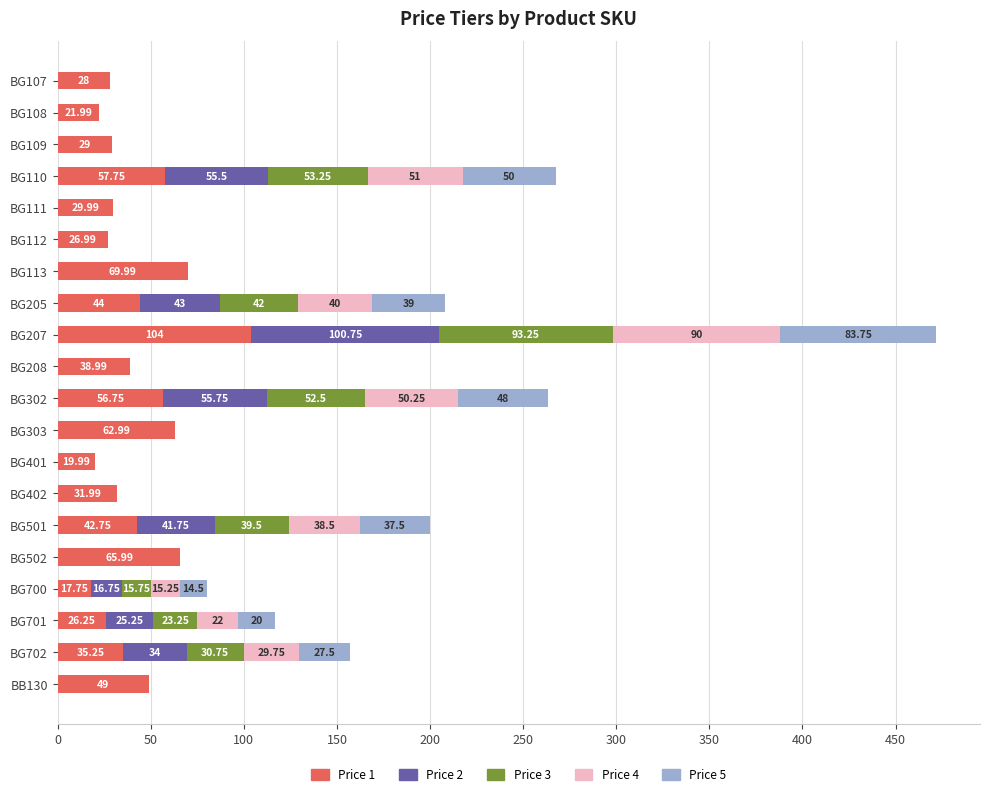

What is the total value across all series at BG109?

29.0